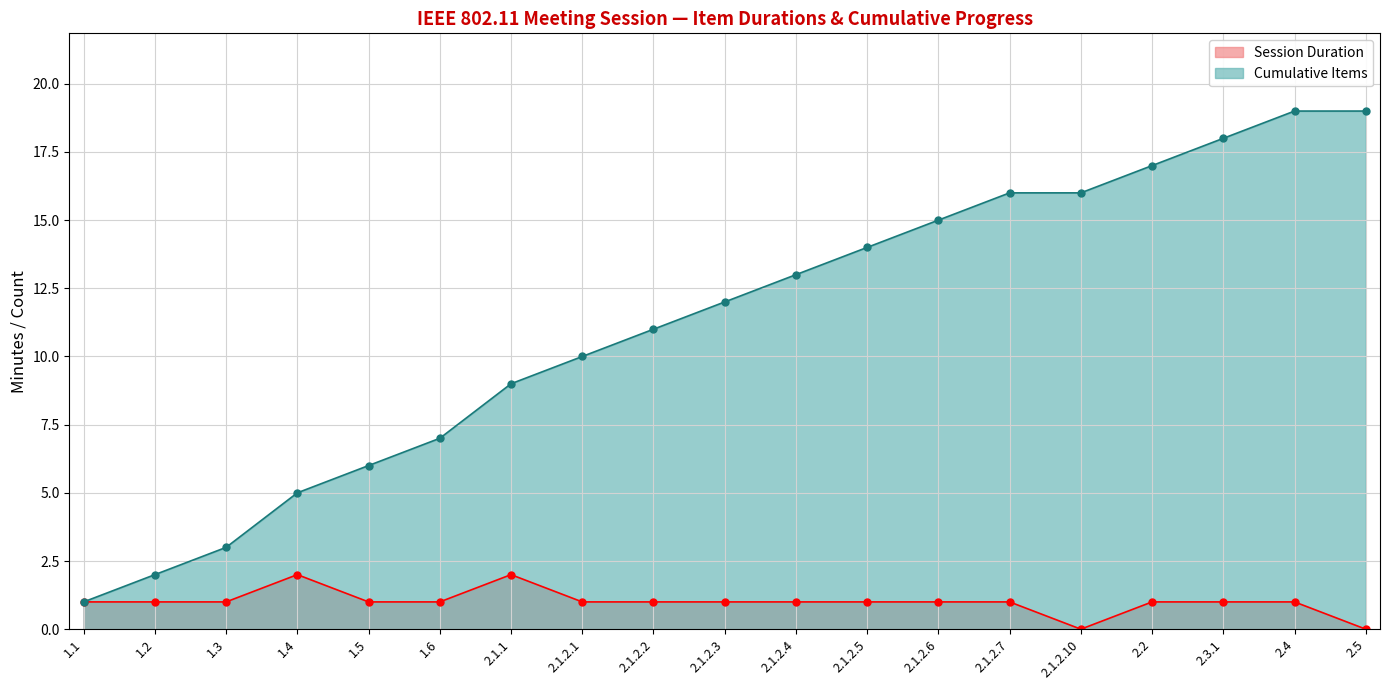

Which category has the highest value in the Cumulative Items series?

2.4